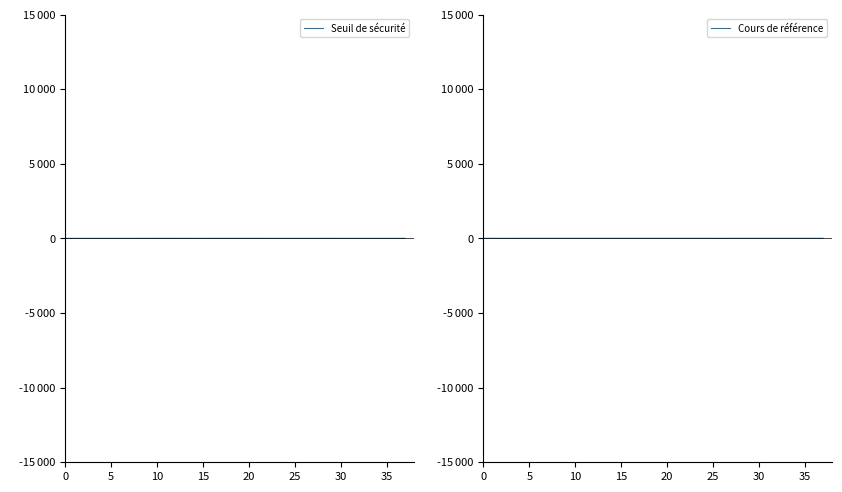

Does the chart display data point markers on the line(s)?

No